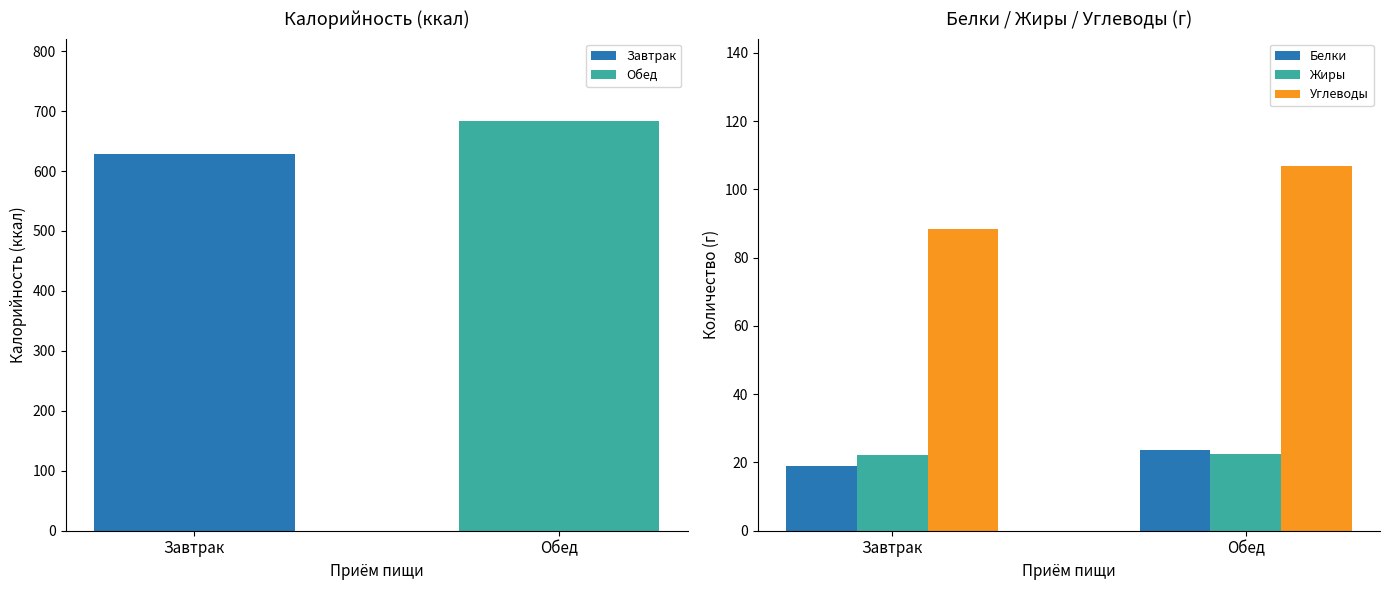

Reading left to right, what are all the values shown in this chart?

Калорийность: 628.4	684.1
Белки: 19.1	23.5
Жиры: 22.1	22.4
Углеводы: 88.6	106.8